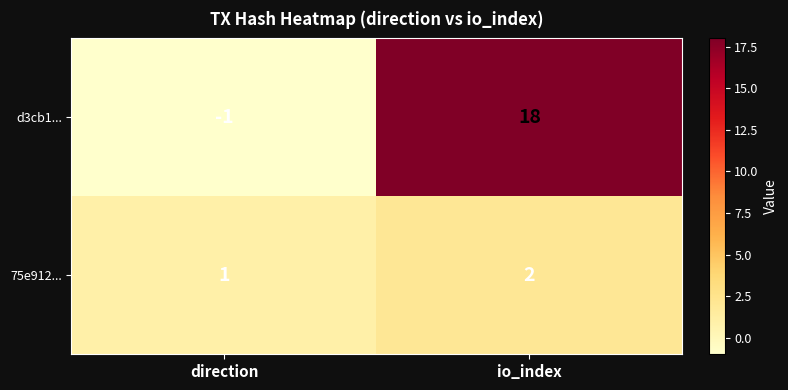

What is the difference between the highest and lowest values at direction?

2